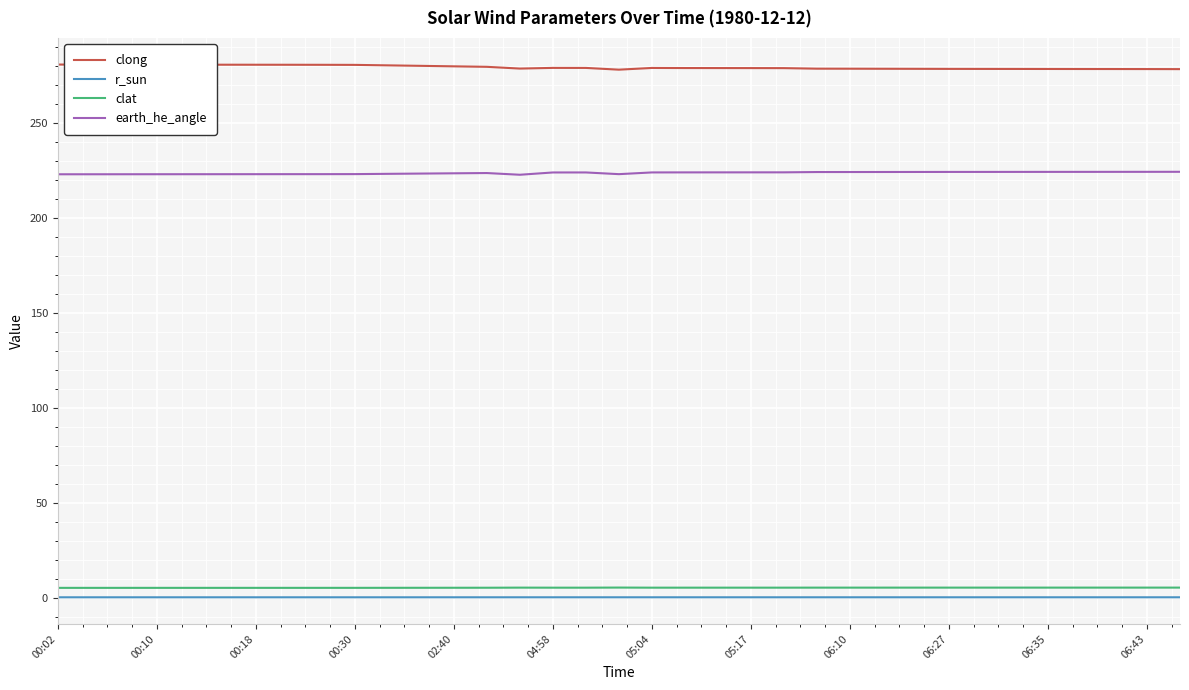

Which series has the largest total across all categories?

clong